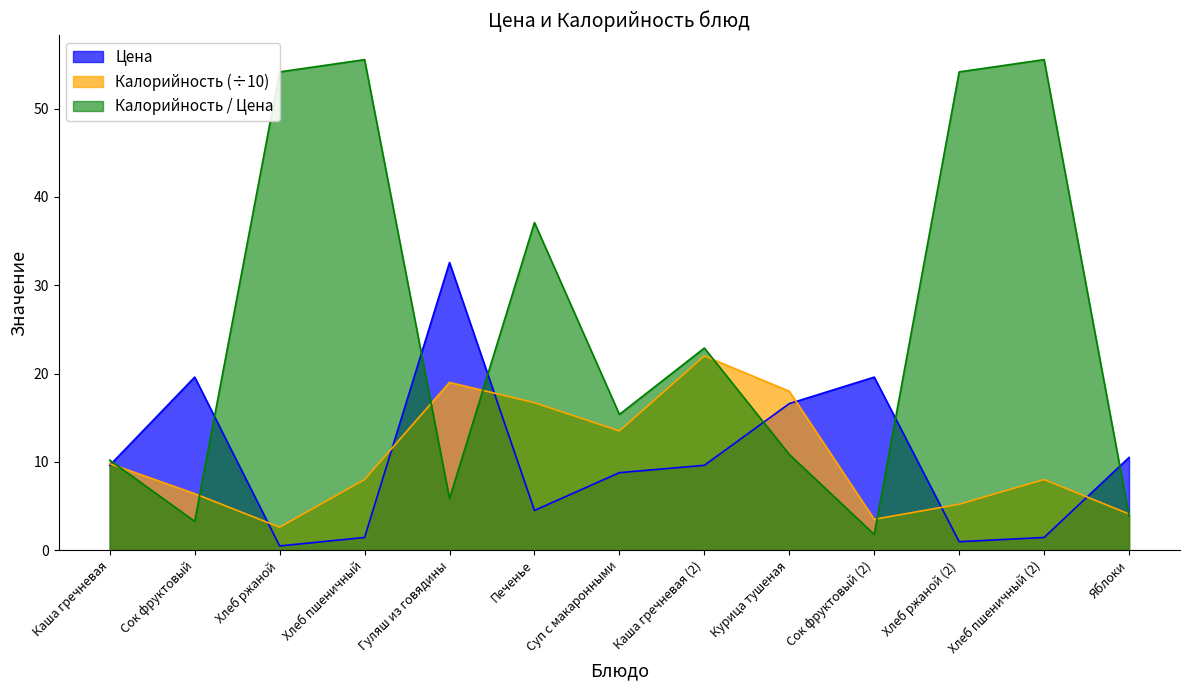

Is it true that Калорийность equals 11.0 at Сок фруктовый?

False